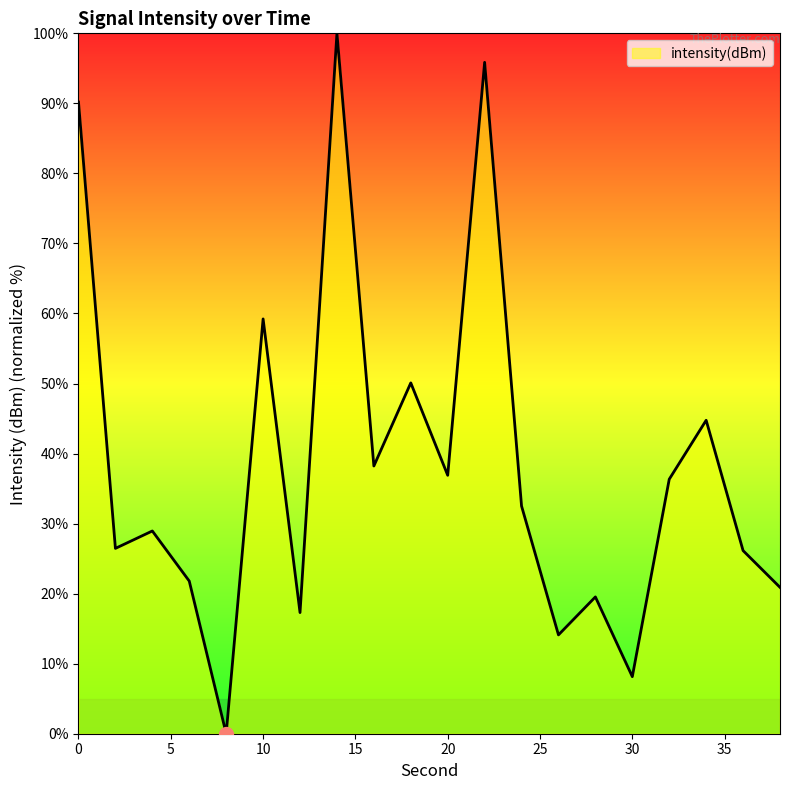

How many interior local valleys (lower than both neighbors) does the data have?

7